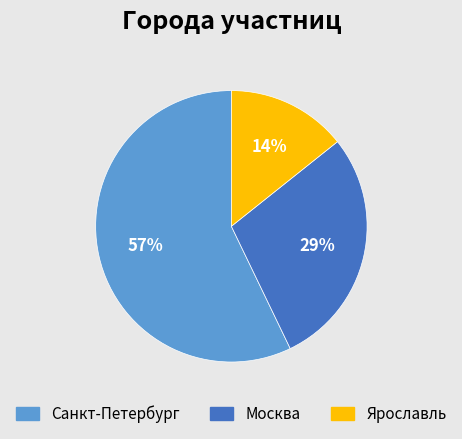

To the nearest percent, what is the difference between the largest and smallest slice percentages?

43%